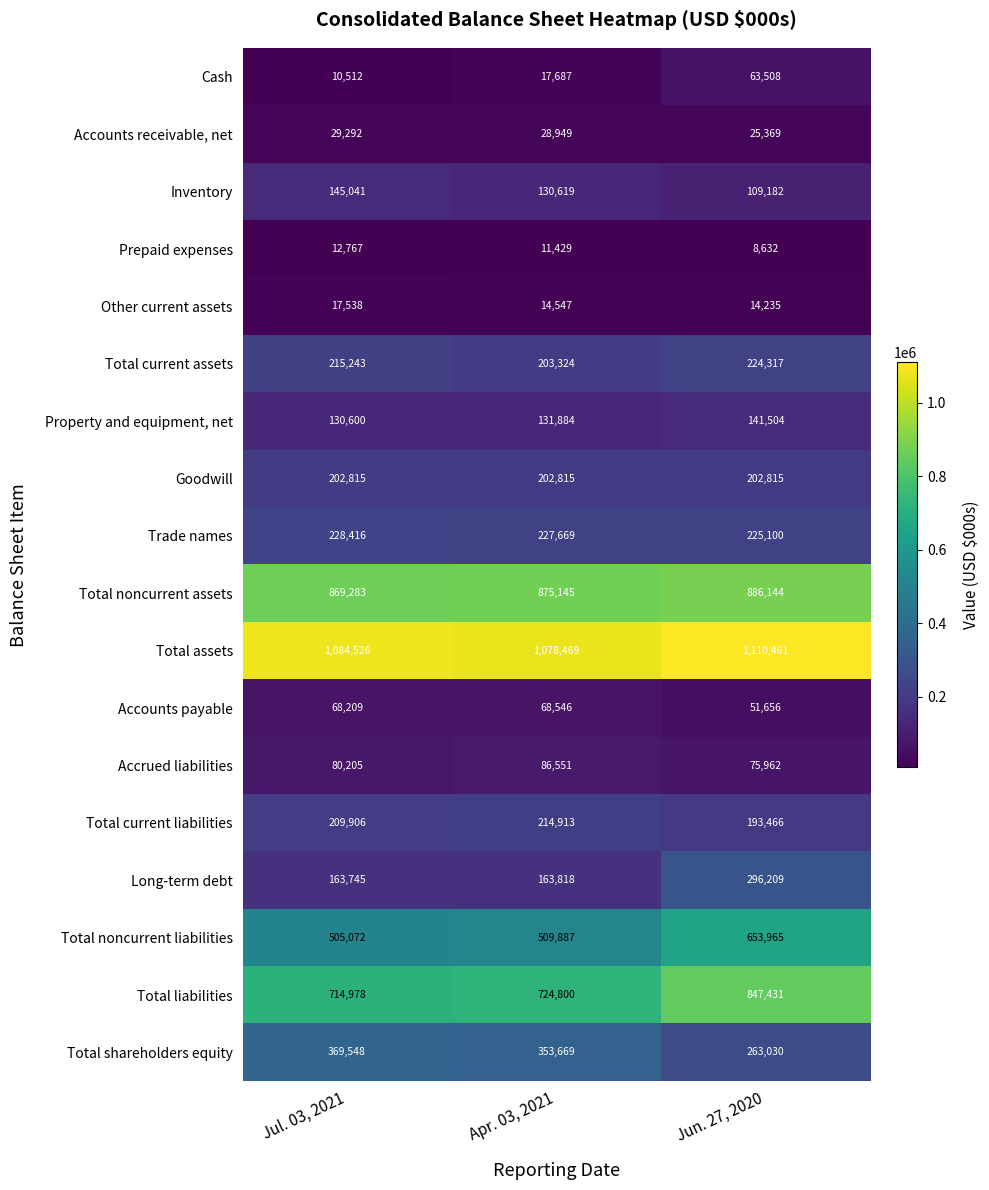

Where is Cash nearest to the value 37010?

Apr. 03, 2021